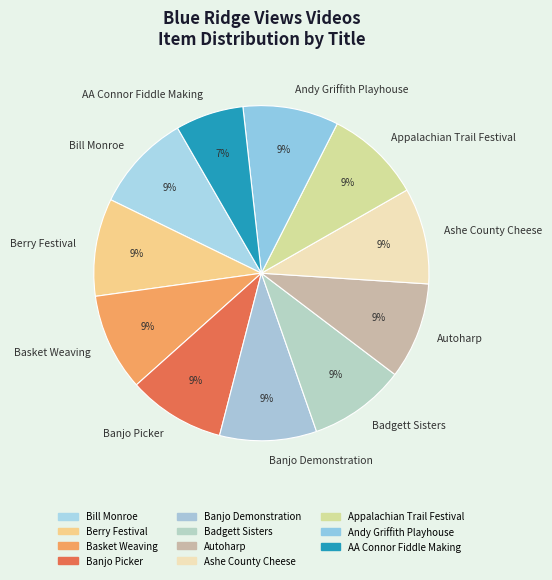

What is the smallest slice in the pie chart?

AA Connor Fiddle Making